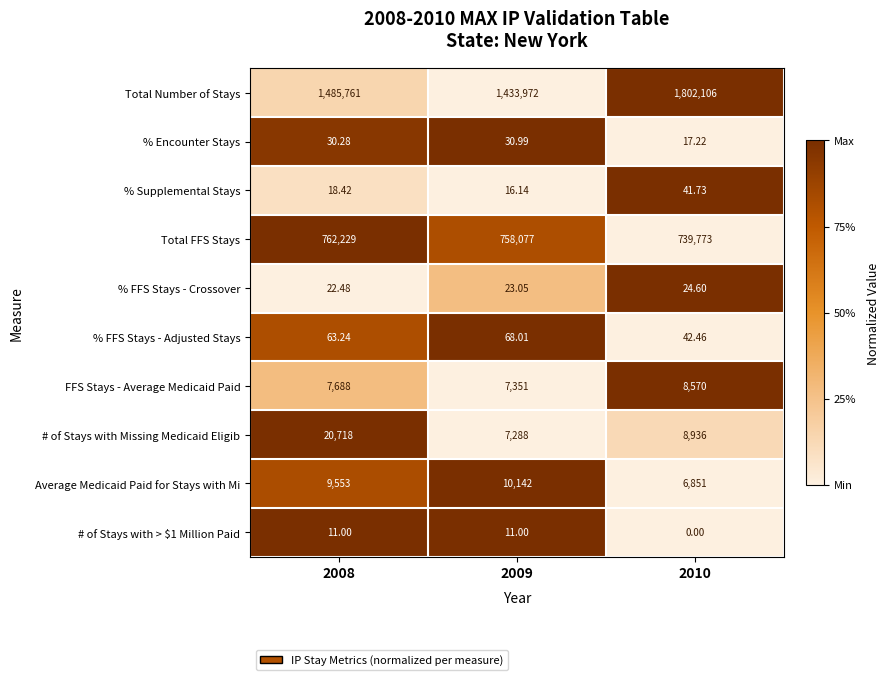

Which series has the largest range (max minus min)?

Total Number of Stays